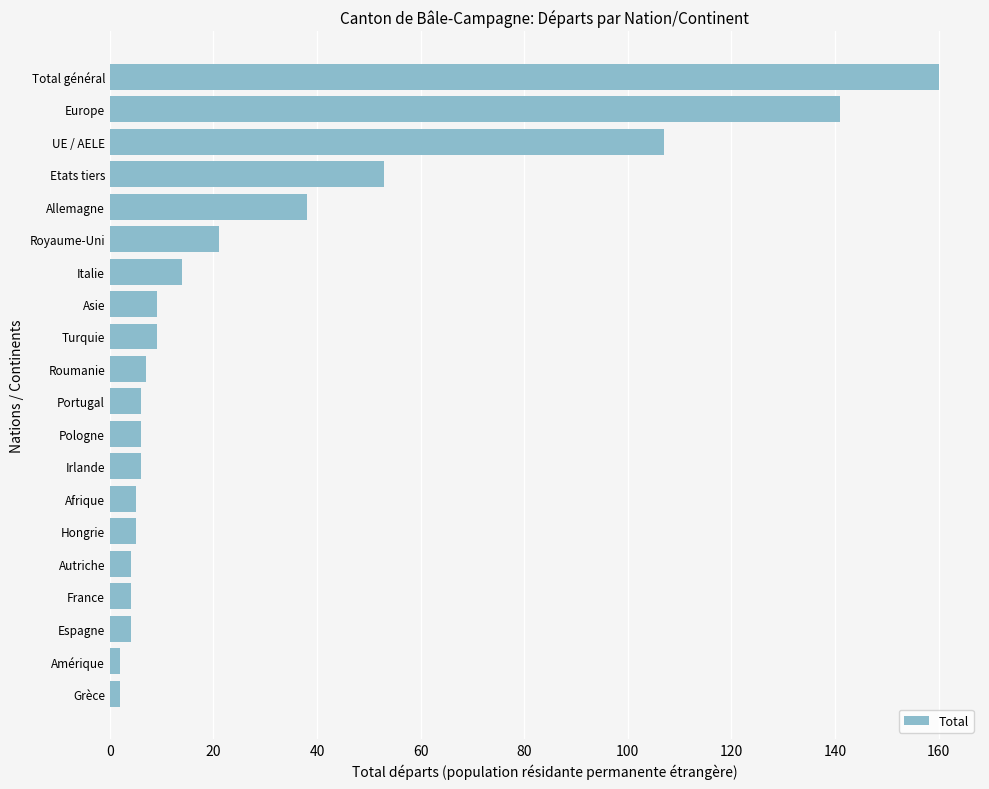

Read the value at Asie.

9